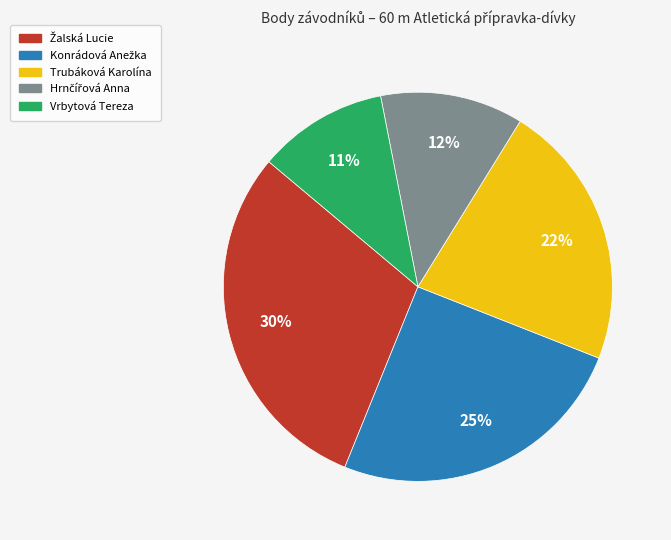

To the nearest percent, what is the difference between the largest and smallest slice percentages?

19%